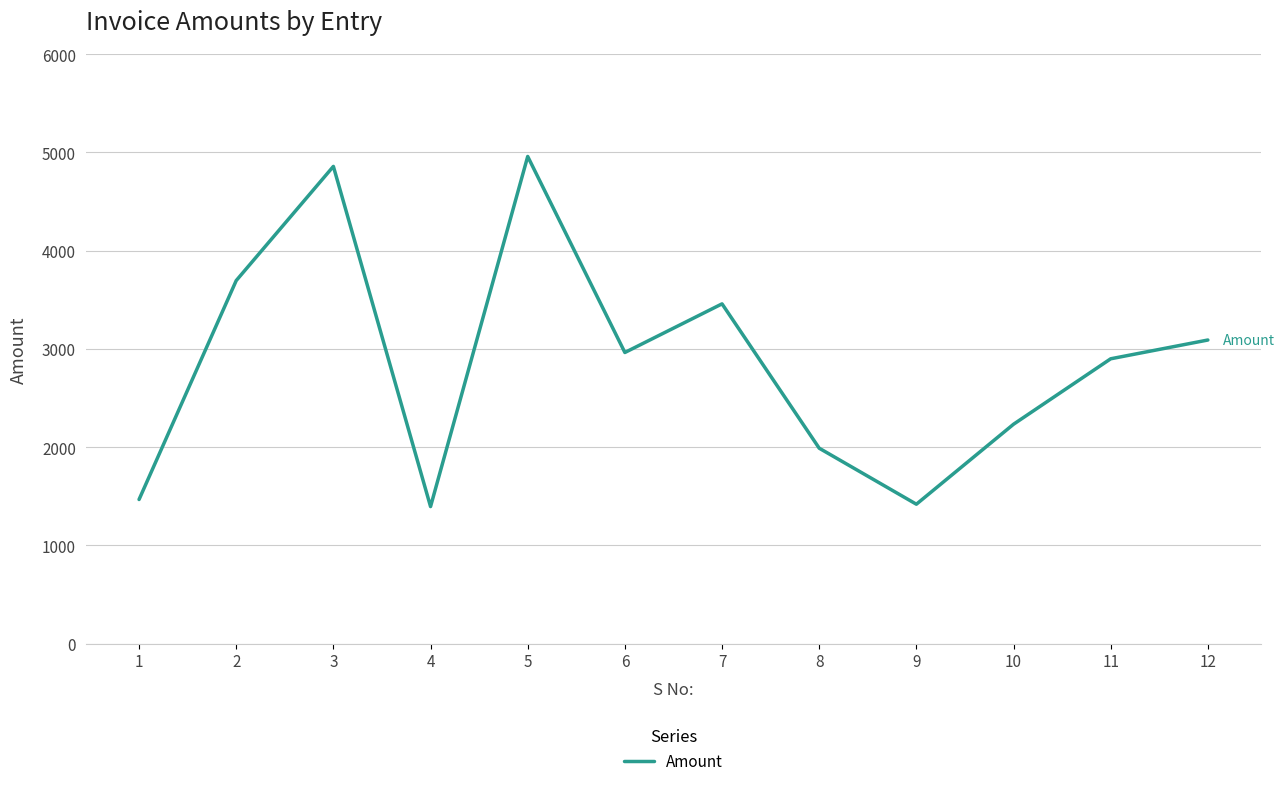

What is the sum of all values?

34435